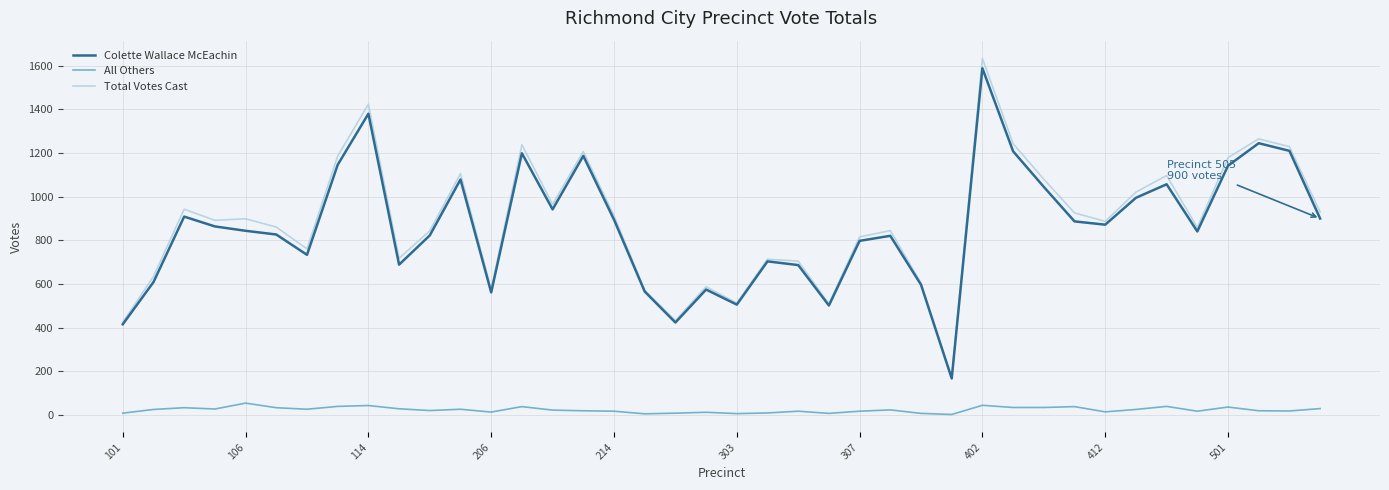

True or false: All Others and Total Votes Cast intersect in this chart.

False